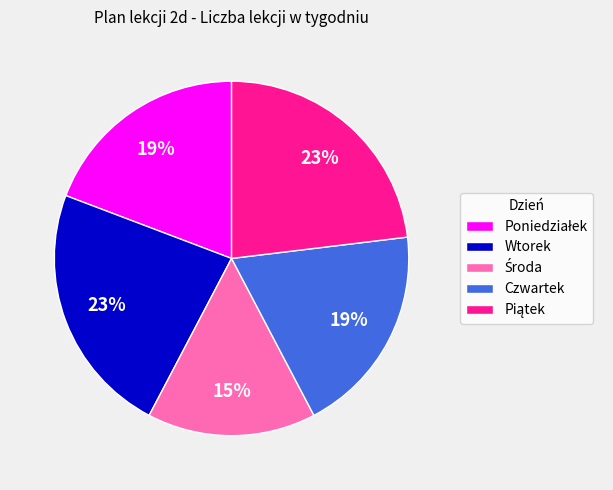

To the nearest percent, what is the difference between the Czwartek and Wtorek slice percentages?

4%